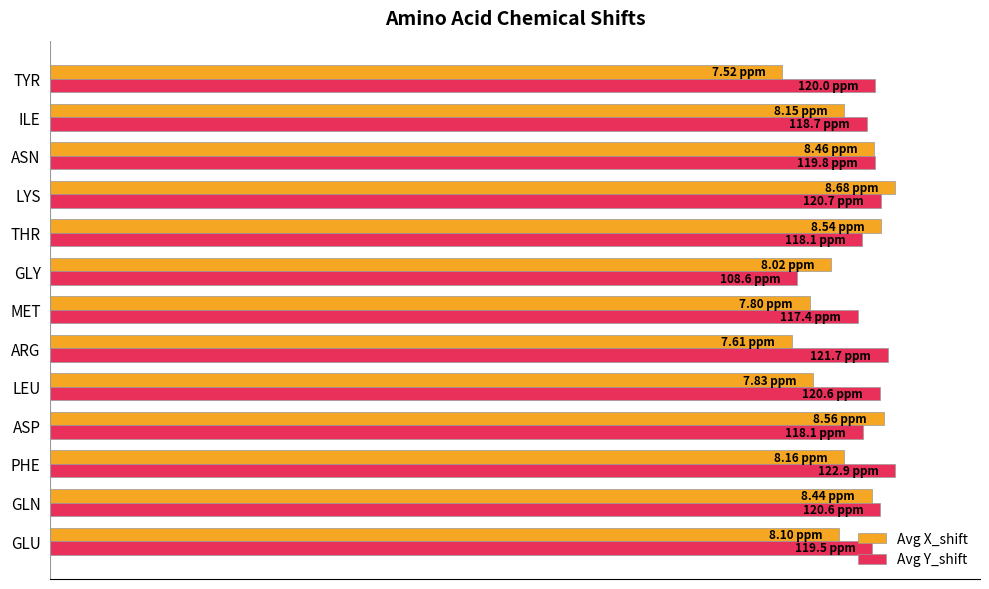

Which series has the largest total across all categories?

Avg Y_shift